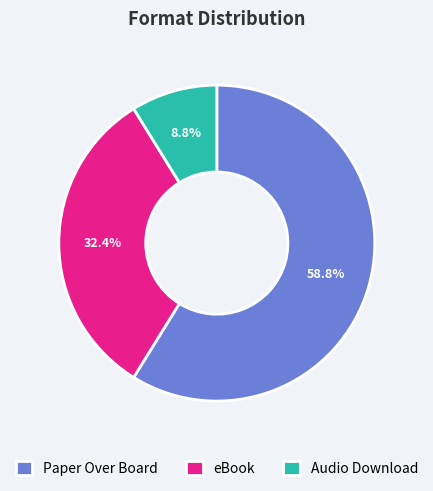

To the nearest percent, what is the difference between the eBook and Audio Download slice percentages?

24%